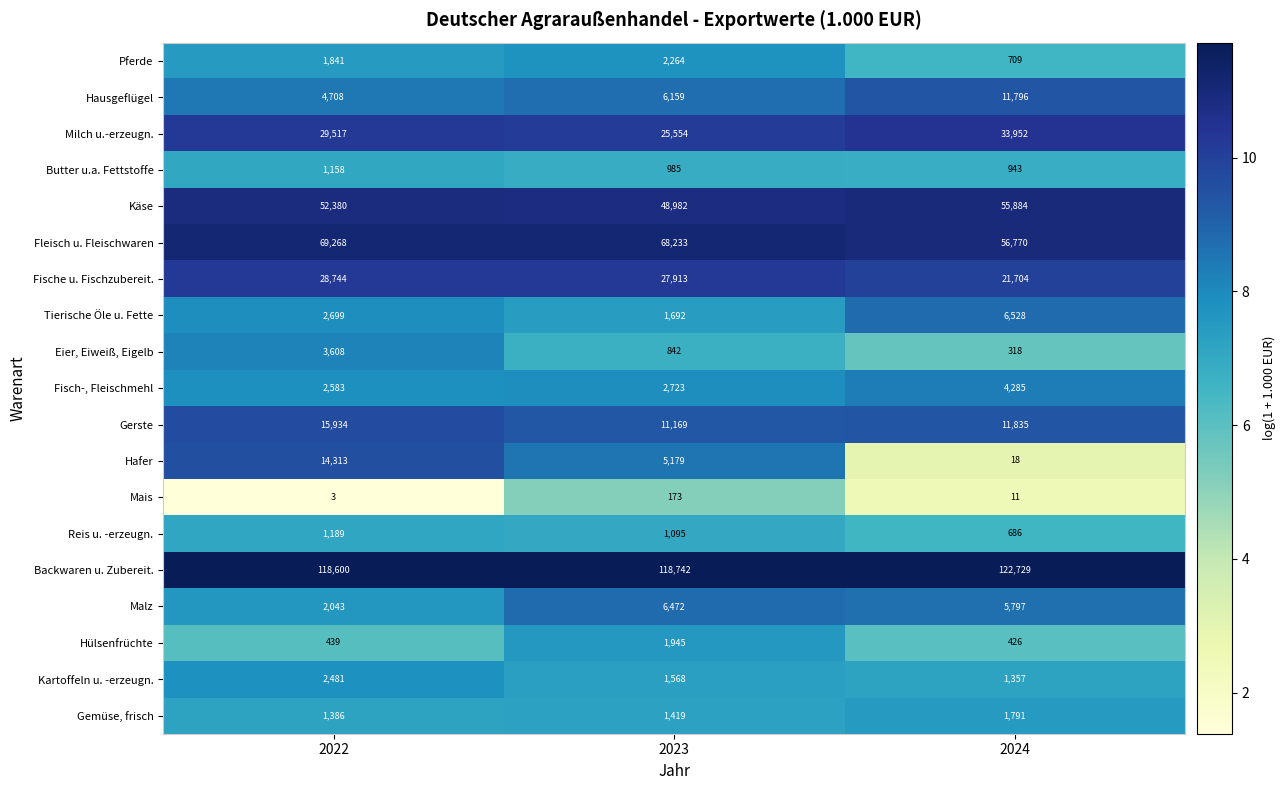

What is the sum of all Fleisch u. Fleischwaren values?

194271